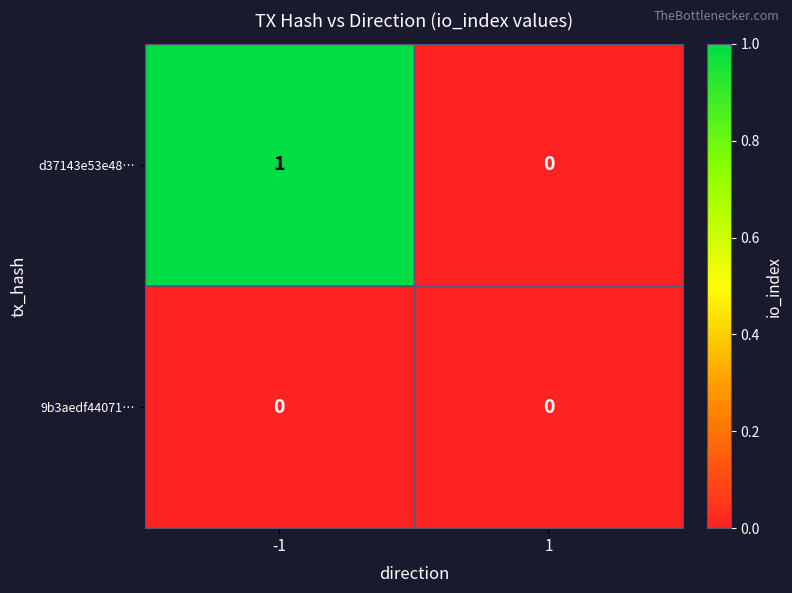

Reading left to right, list all the values displayed in this chart.

d37143e53e48…: 1	0
9b3aedf44071…: 0	0